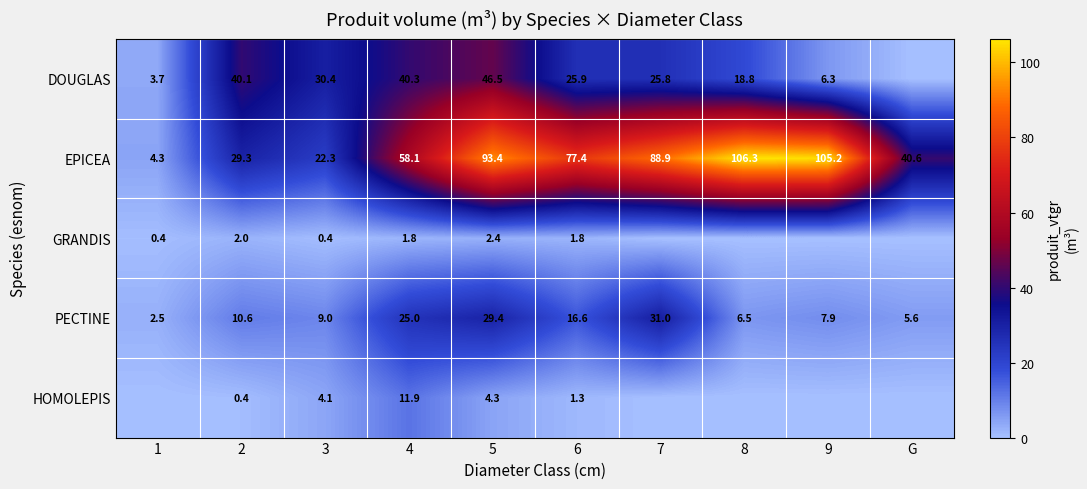

Count the number of categories in the chart.

10